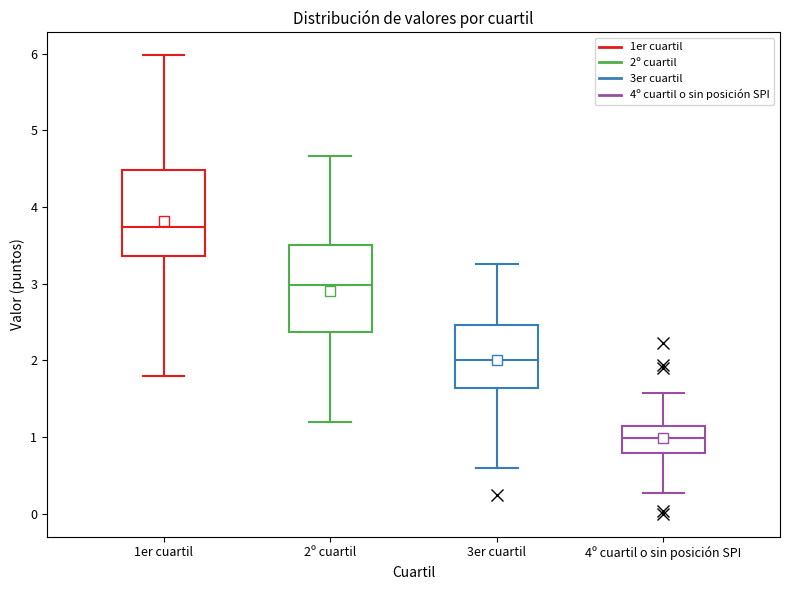

Where does the upper whisker of the box for 3er cuartil end on the y-axis? The values are not printed on the chart, so give them approximately, as read against the axis.

3.3